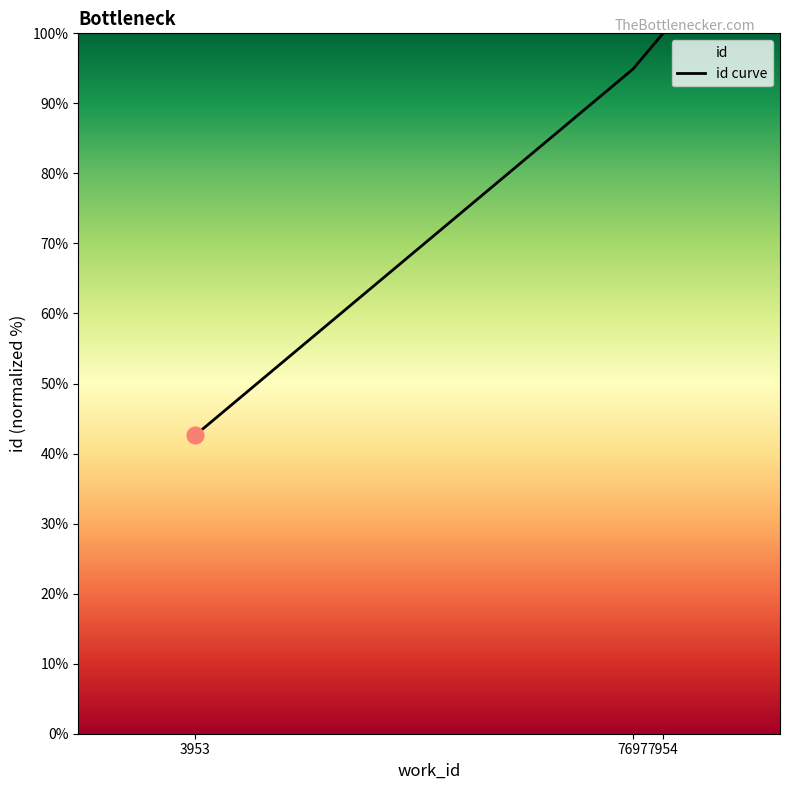

What is the average value?

79.2